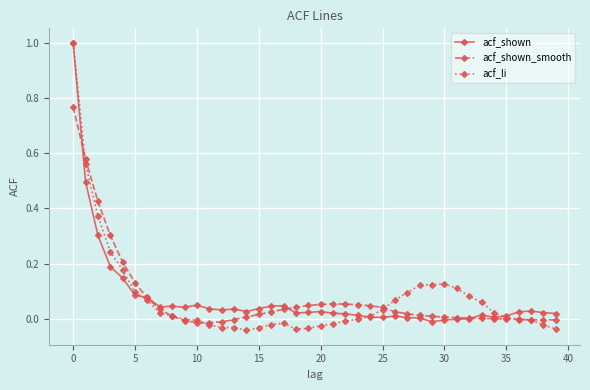

Does the chart have visible grid lines?

Yes